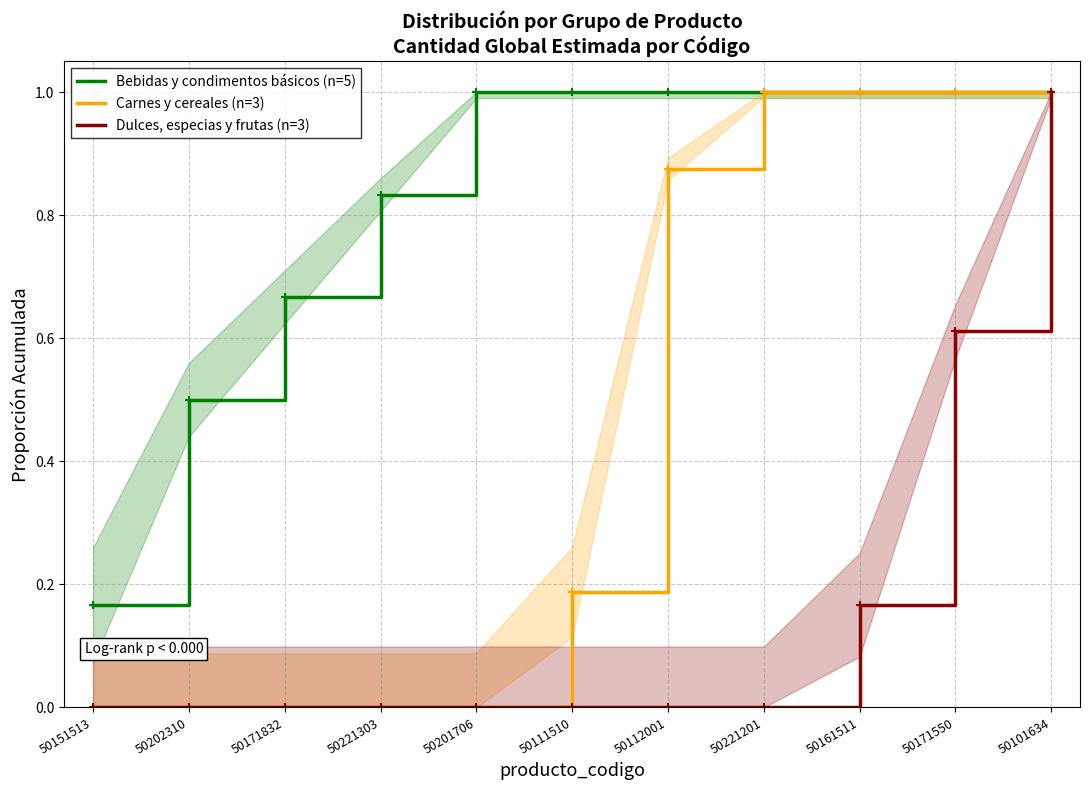

What is the value of the Dulces, especias y frutas (n=3) point at the 9th from the left?

0.2